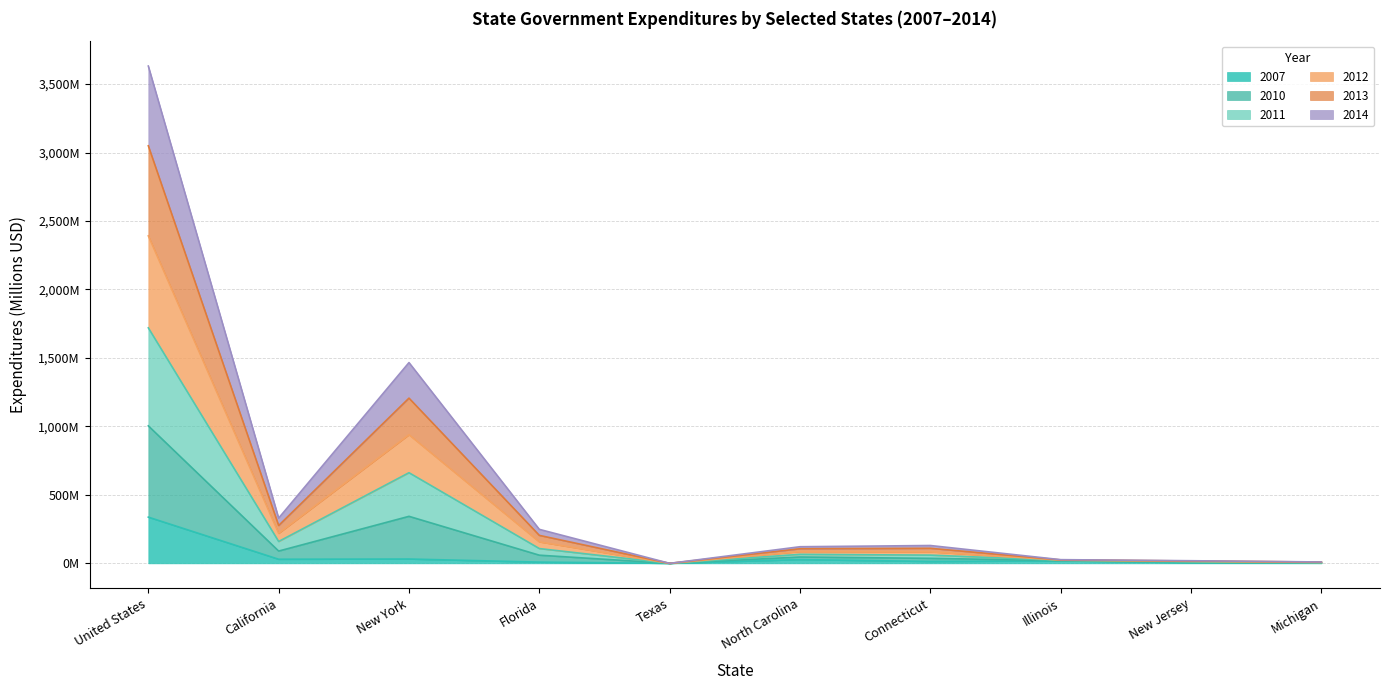

True or false: 2014 and 2011 cross at least once.

False